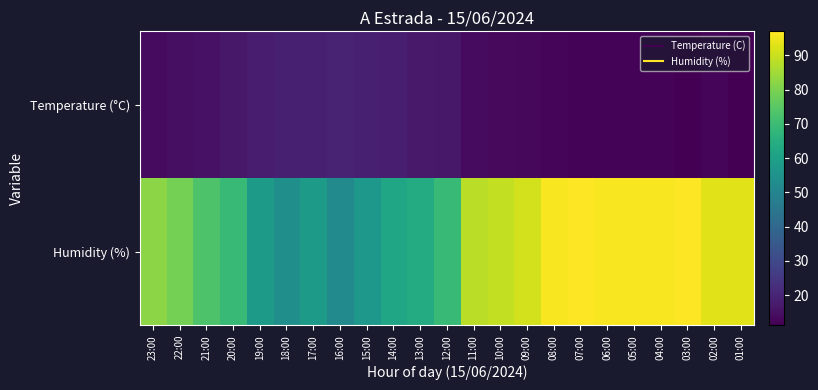

Reading right to left, transcribe all the data shown in this chart.

Temperature (°C): 01:00=11.3	02:00=12.5	03:00=11.2	04:00=12.0	05:00=12.2	06:00=12.0	07:00=11.9	08:00=12.5	09:00=13.2	10:00=13.5	11:00=13.8	12:00=16.6	13:00=17.2	14:00=18.5	15:00=18.6	16:00=19.7	17:00=18.9	18:00=18.8	19:00=17.8	20:00=16.6	21:00=15.4	22:00=14.8	23:00=13.8
Humidity (%): 01:00=93.0	02:00=93.0	03:00=97.0	04:00=96.0	05:00=96.0	06:00=96.0	07:00=97.0	08:00=96.0	09:00=91.0	10:00=89.0	11:00=88.0	12:00=69.0	13:00=64.0	14:00=62.0	15:00=57.0	16:00=52.0	17:00=58.0	18:00=54.0	19:00=58.0	20:00=69.0	21:00=73.0	22:00=79.0	23:00=82.0